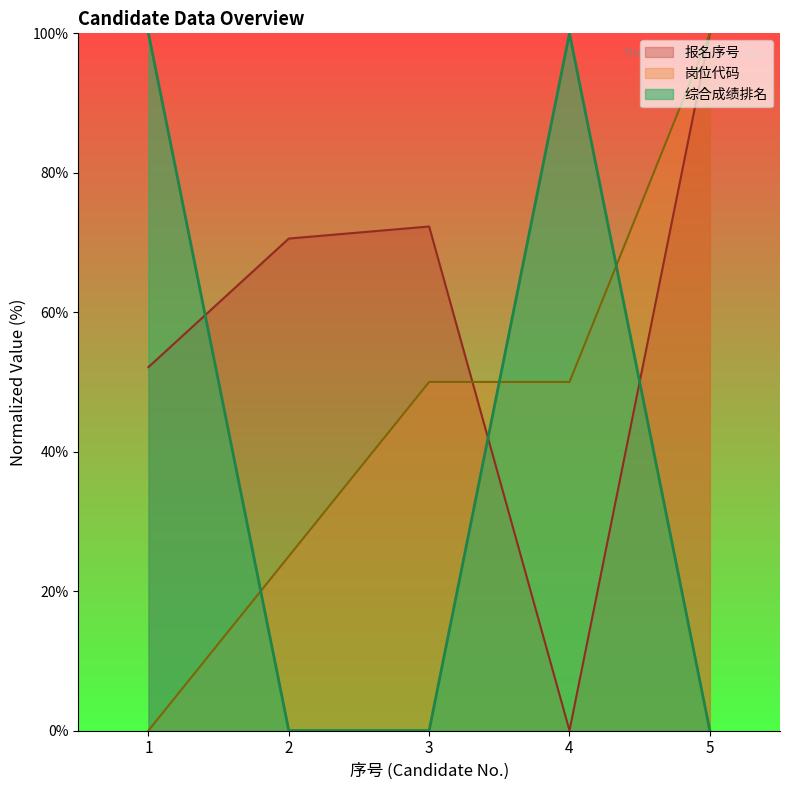

How many positive values does the 岗位代码 series have?

4